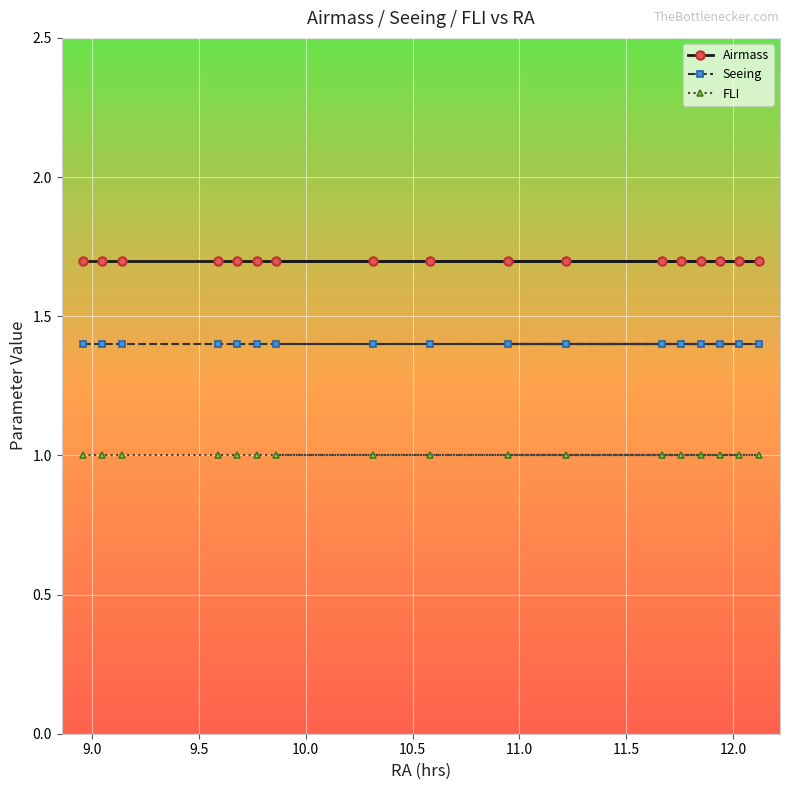

What is the average value of the Airmass series?

1.7